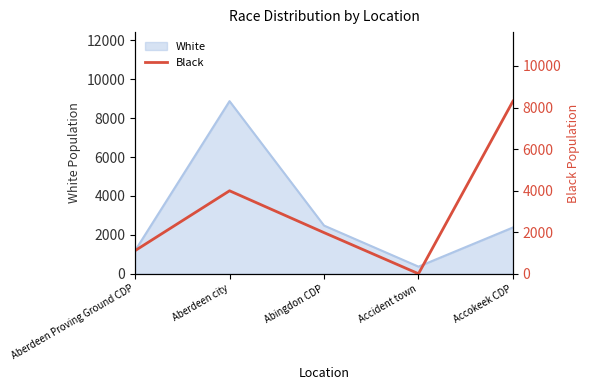

Does the chart display data point markers on the line(s)?

No